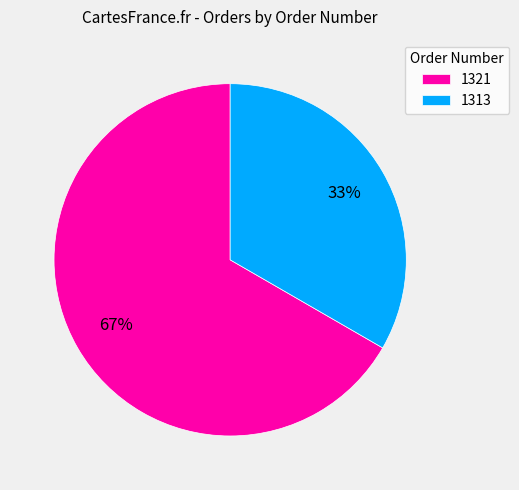

How many segments does this pie chart have?

2